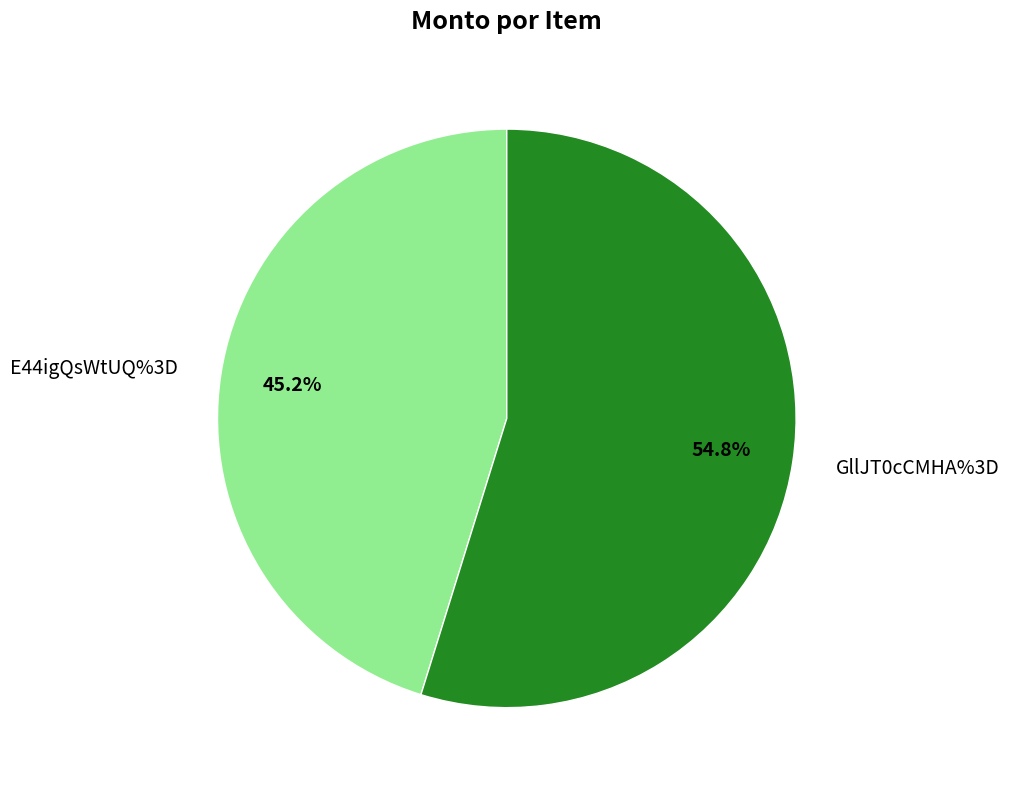

What is the majority slice?

GllJT0cCMHA%3D